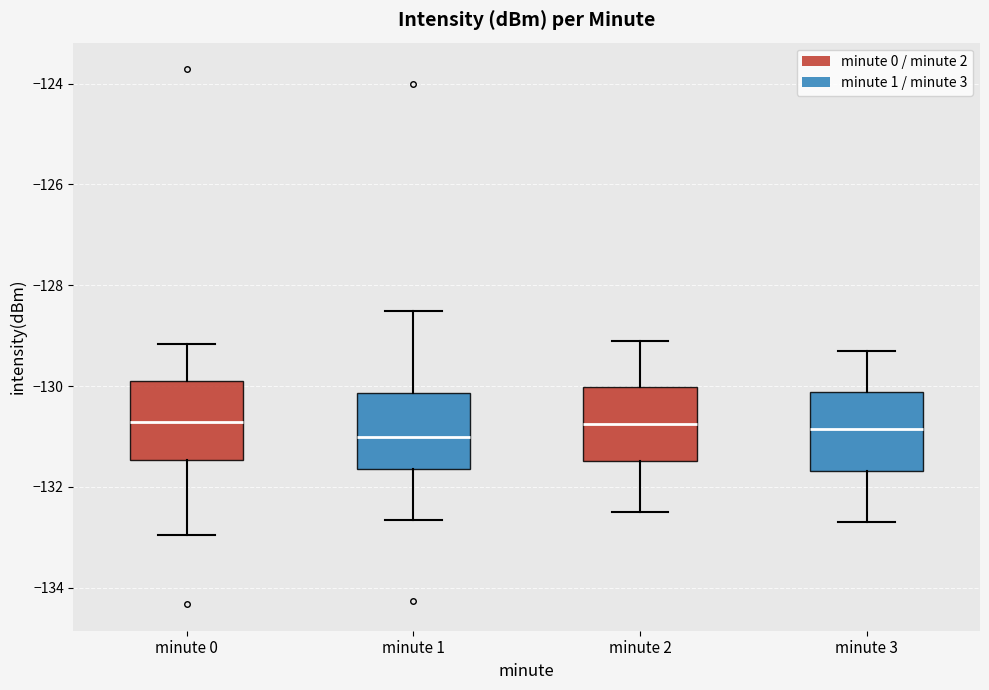

Reading left to right, transcribe this box plot: for each box, give where its median line is, the range the box spans, and where its two whiskers end, as read against the y-axis. The values are not printed on the chart, so give them approximately, as read against the axis.

minute 0: median -130.8, box -131.4 to -129.8, whiskers -133.0 to -129.2
minute 1: median -131.0, box -131.6 to -130.2, whiskers -132.6 to -128.6
minute 2: median -130.8, box -131.4 to -130.0, whiskers -132.4 to -129.0
minute 3: median -130.8, box -131.6 to -130.2, whiskers -132.6 to -129.2